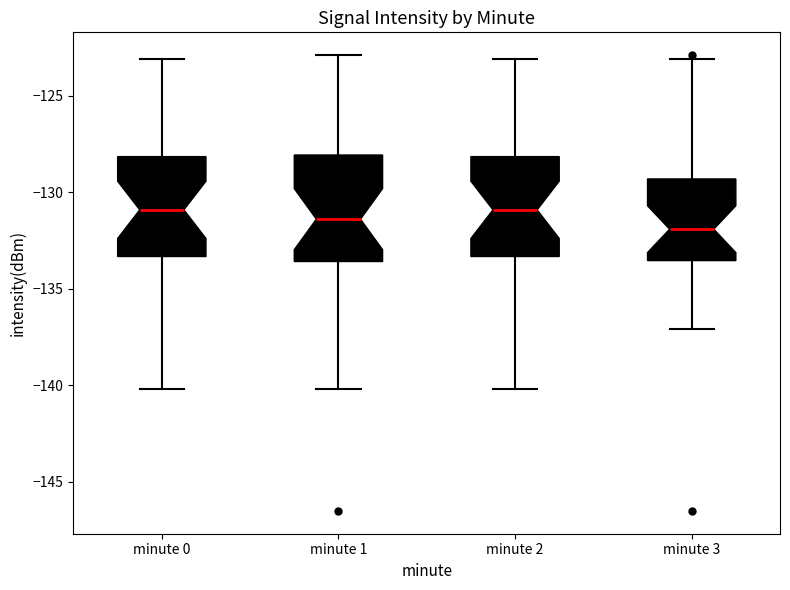

Reading left to right, transcribe this box plot: for each box, give where its median line is, the range the box spans, and where its two whiskers end, as read against the y-axis. The values are not printed on the chart, so give them approximately, as read against the axis.

minute 0: median -131.0, box -133.5 to -128.0, whiskers -140.0 to -123.0
minute 1: median -131.5, box -133.5 to -128.0, whiskers -140.0 to -123.0
minute 2: median -131.0, box -133.5 to -128.0, whiskers -140.0 to -123.0
minute 3: median -132.0, box -133.5 to -129.5, whiskers -137.0 to -123.0